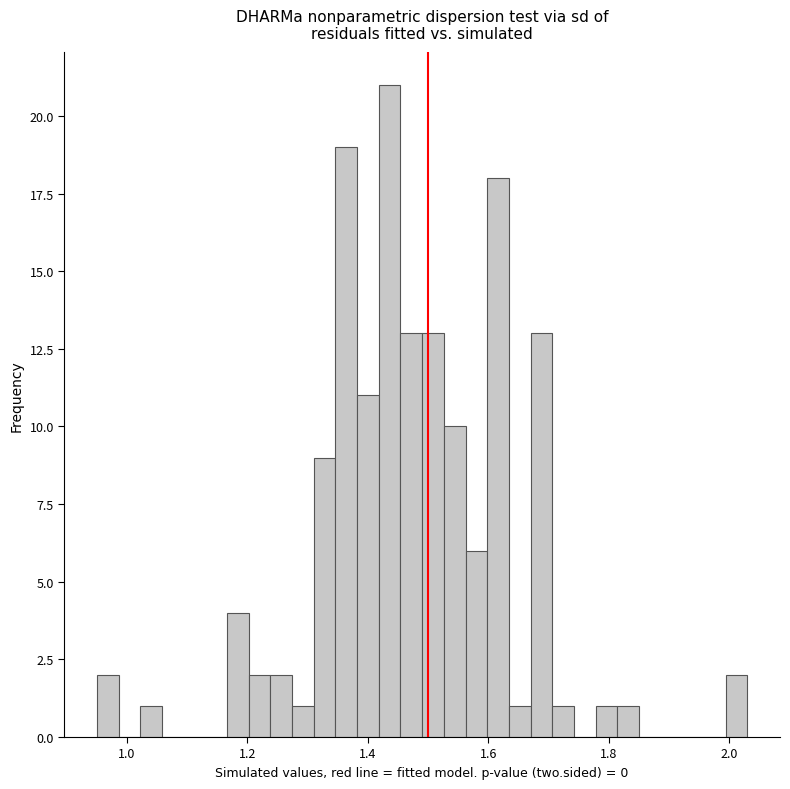

Read against the x-axis, roughly where is the centre of the tallest bar?

1.44